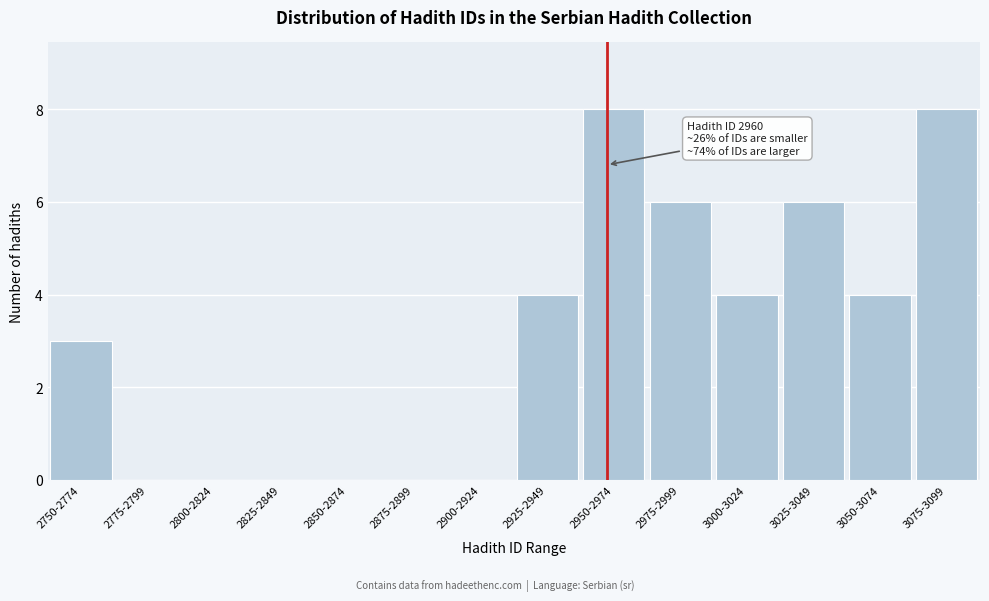

Reading left to right, transcribe all the data shown in this chart.

2750-2774=3	2775-2799=0	2800-2824=0	2825-2849=0	2850-2874=0	2875-2899=0	2900-2924=0	2925-2949=4	2950-2974=8	2975-2999=6	3000-3024=4	3025-3049=6	3050-3074=4	3075-3099=8